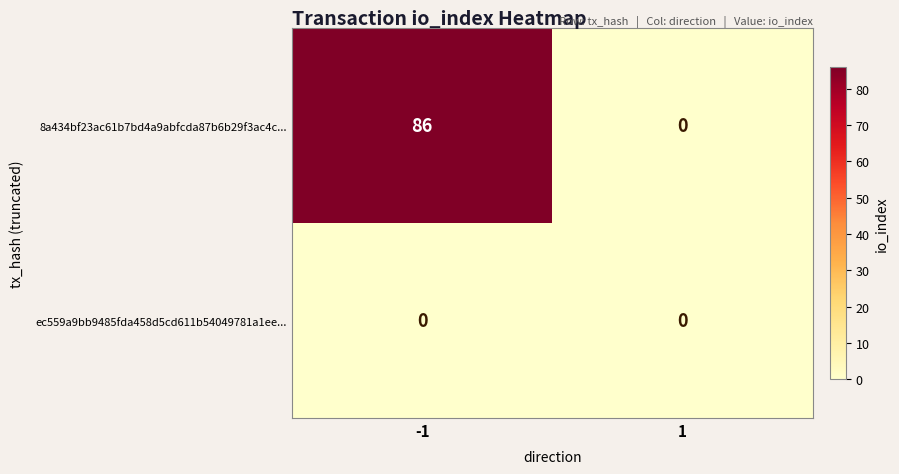

Which series has the largest total across all categories?

8a434bf23ac61b7bd4a9abfcda87b6b29f3ac4c...